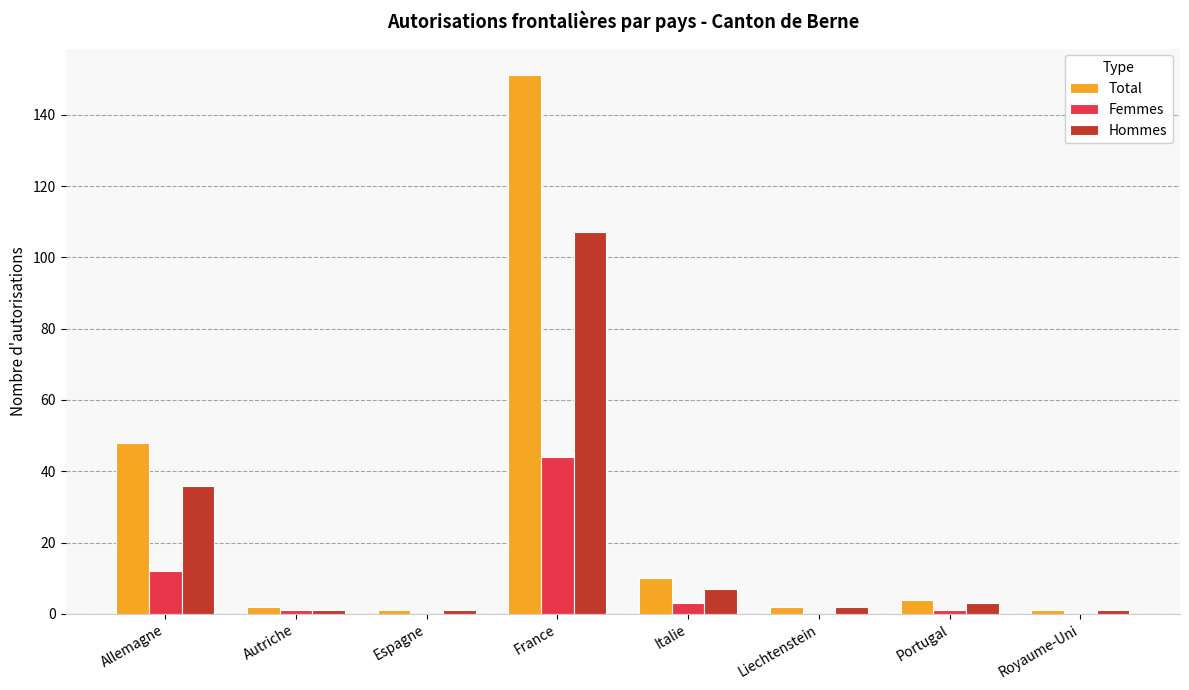

The Hommes series shows 168 at France. True or false?

False